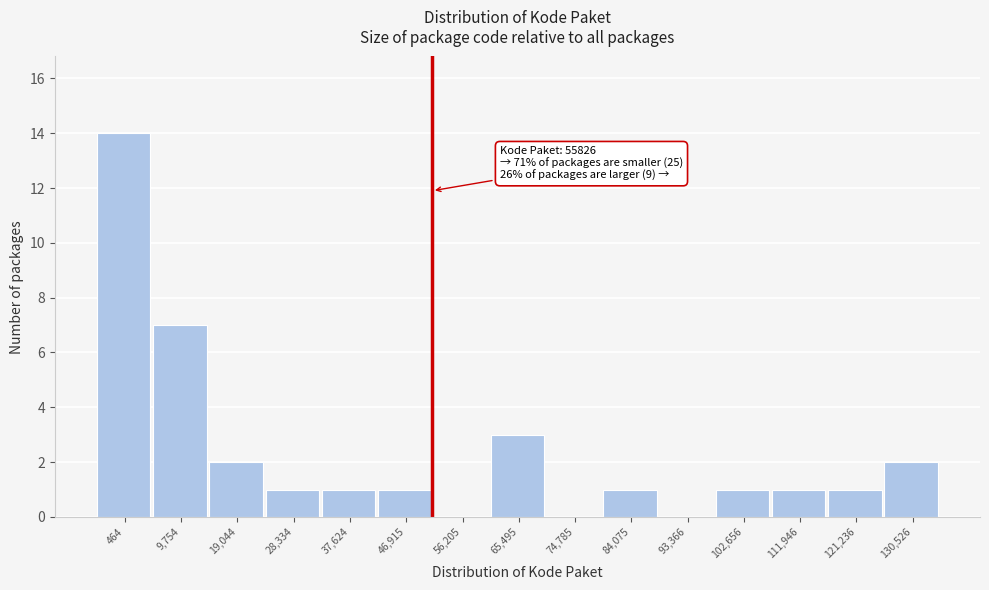

Reading right to left, extract all data points from this chart.

130,526=2	121,236=1	111,946=1	102,656=1	93,366=0	84,075=1	74,785=0	65,495=3	56,205=0	46,915=1	37,624=1	28,334=1	19,044=2	9,754=7	464=14